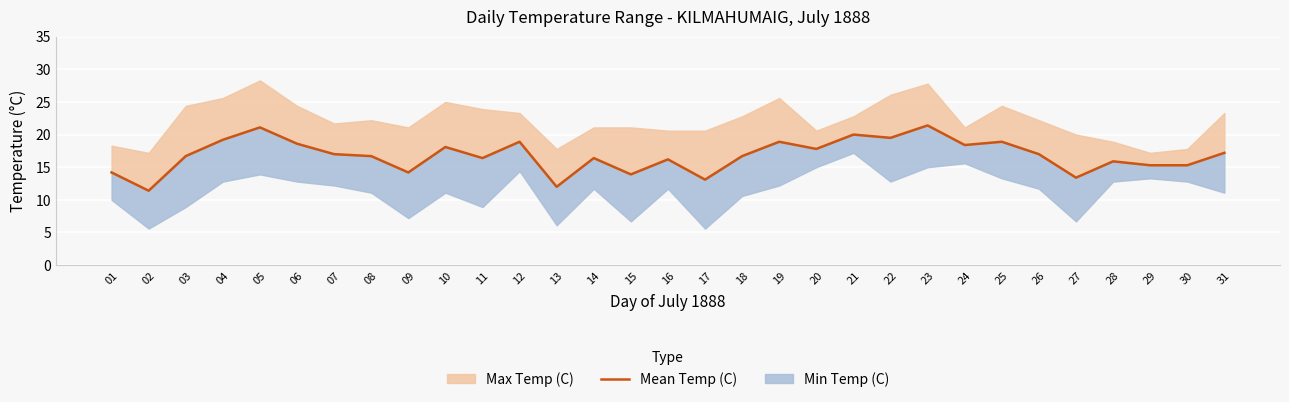

What is the difference between the maximum and minimum values?

10.0